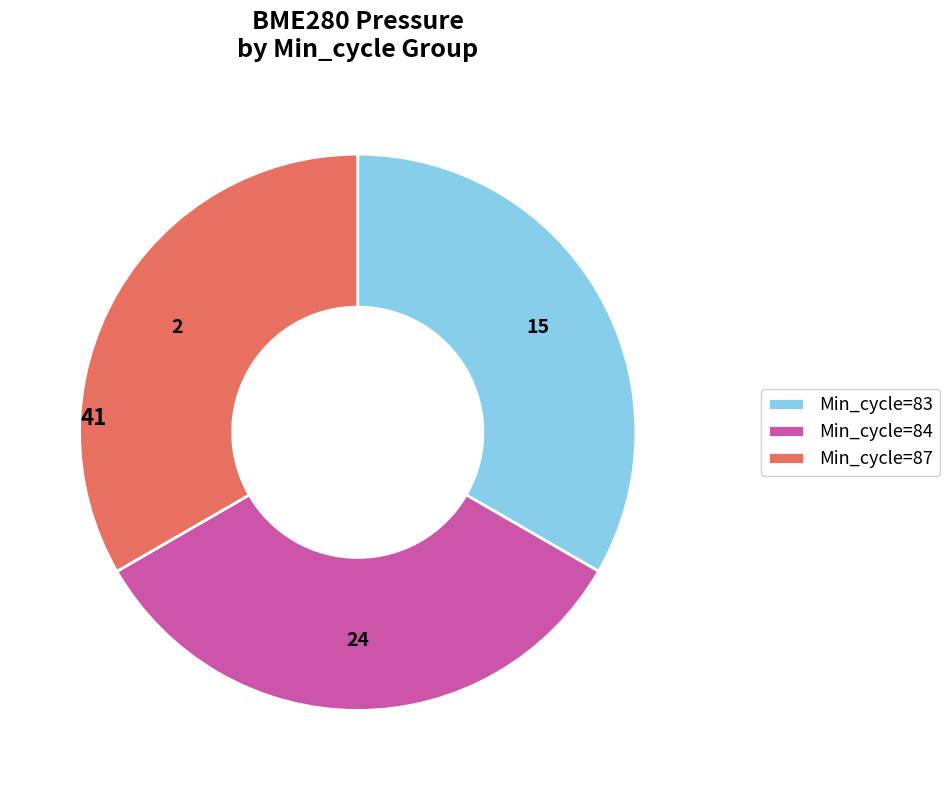

Approximately how many times larger is the value at Min_cycle=87 compared to Min_cycle=84?

1.0